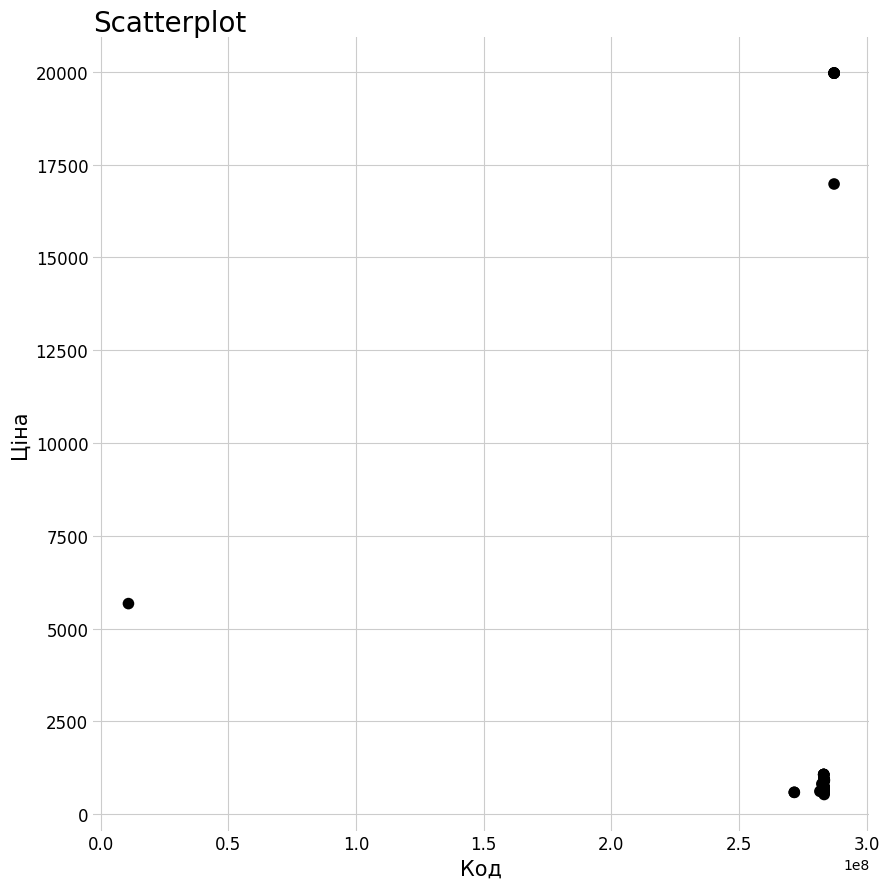

What Y value in the scatter plot is closest to 10247?

5673.8